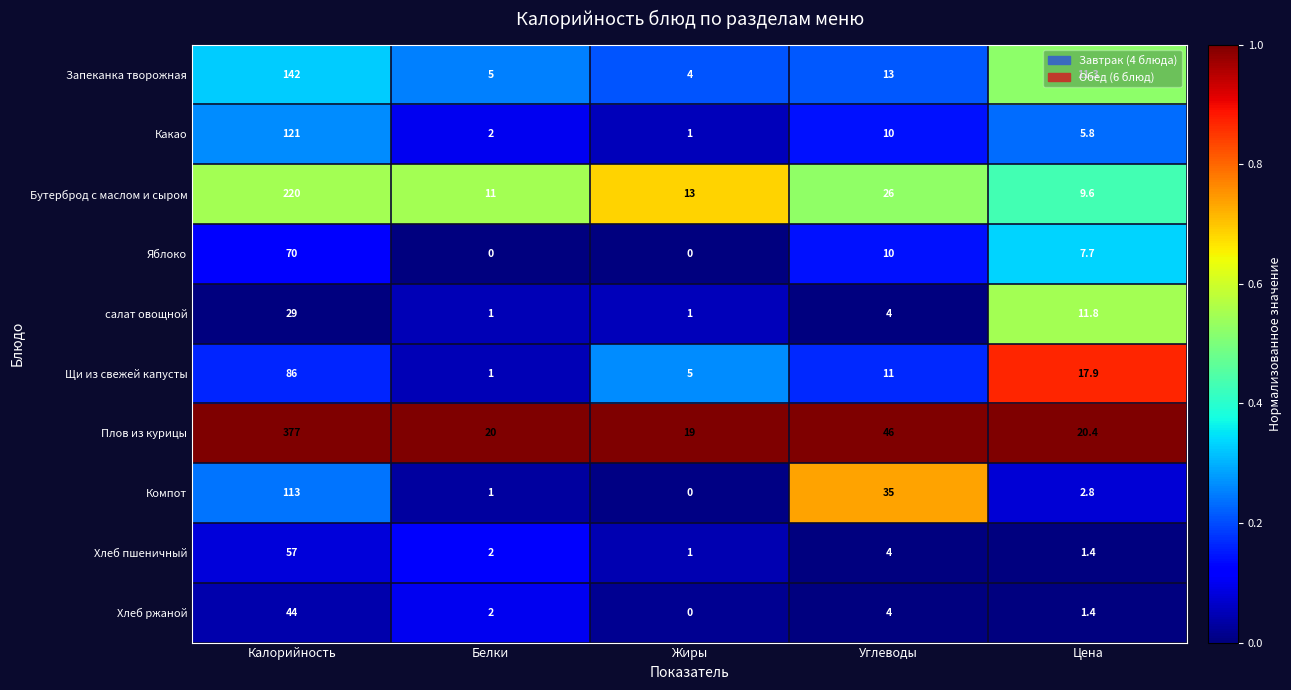

Rank the series at Калорийность from lowest to highest value.

салат овощной, Хлеб ржаной, Хлеб пшеничный, Яблоко, Щи из свежей капусты, Компот, Какао, Запеканка творожная, Бутерброд с маслом и сыром, Плов из курицы